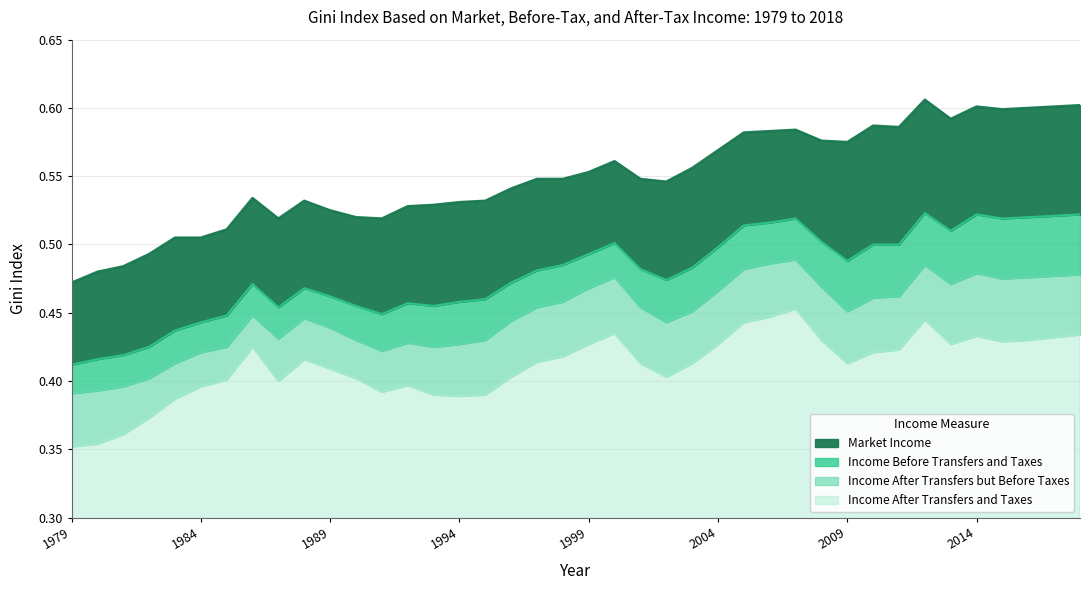

What is the value of the Income After Transfers but Before Taxes point at the 13th from the left?

0.4